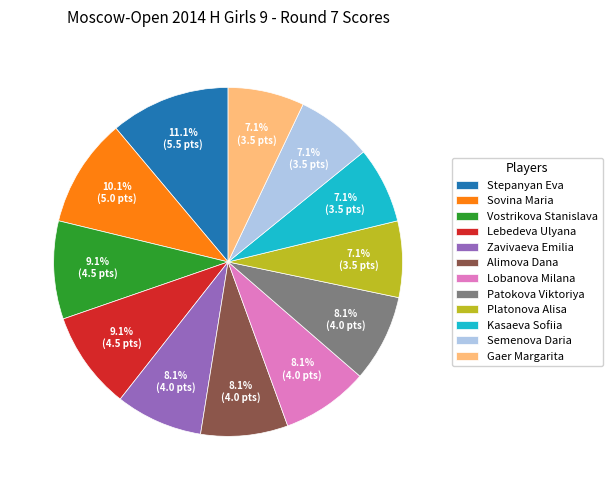

What percentage is the Patokova Viktoriya slice, to the nearest percent?

8%